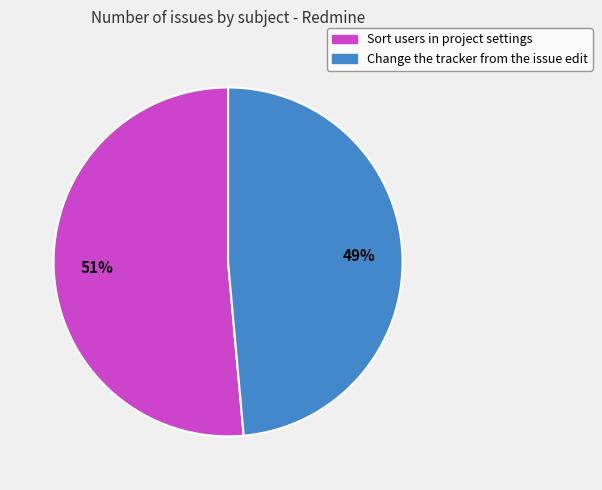

Which slice represents more than half of the pie?

Sort users in project settings